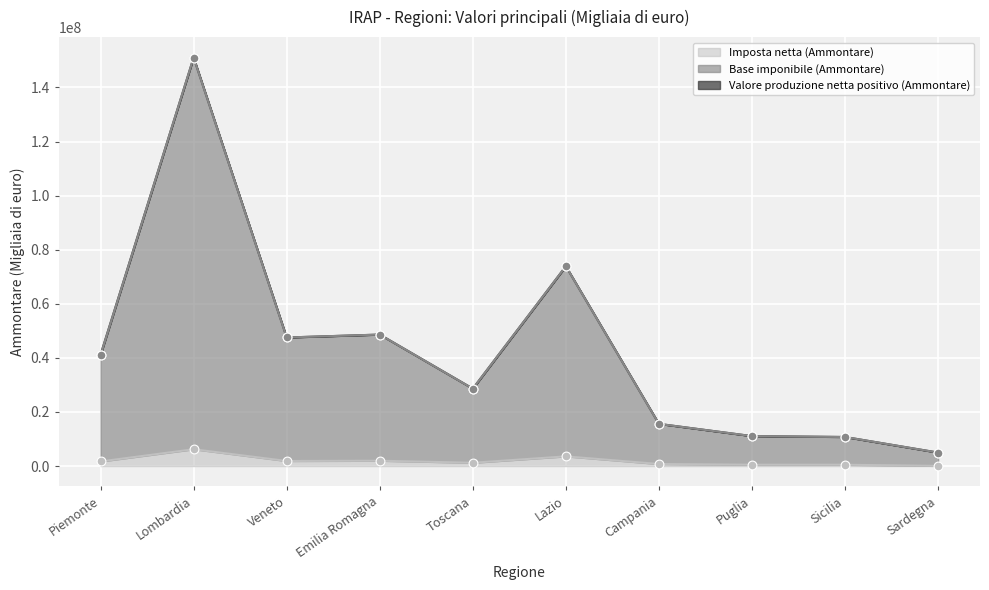

Which series has the largest total across all categories?

Valore produzione netta positivo (Ammontare)